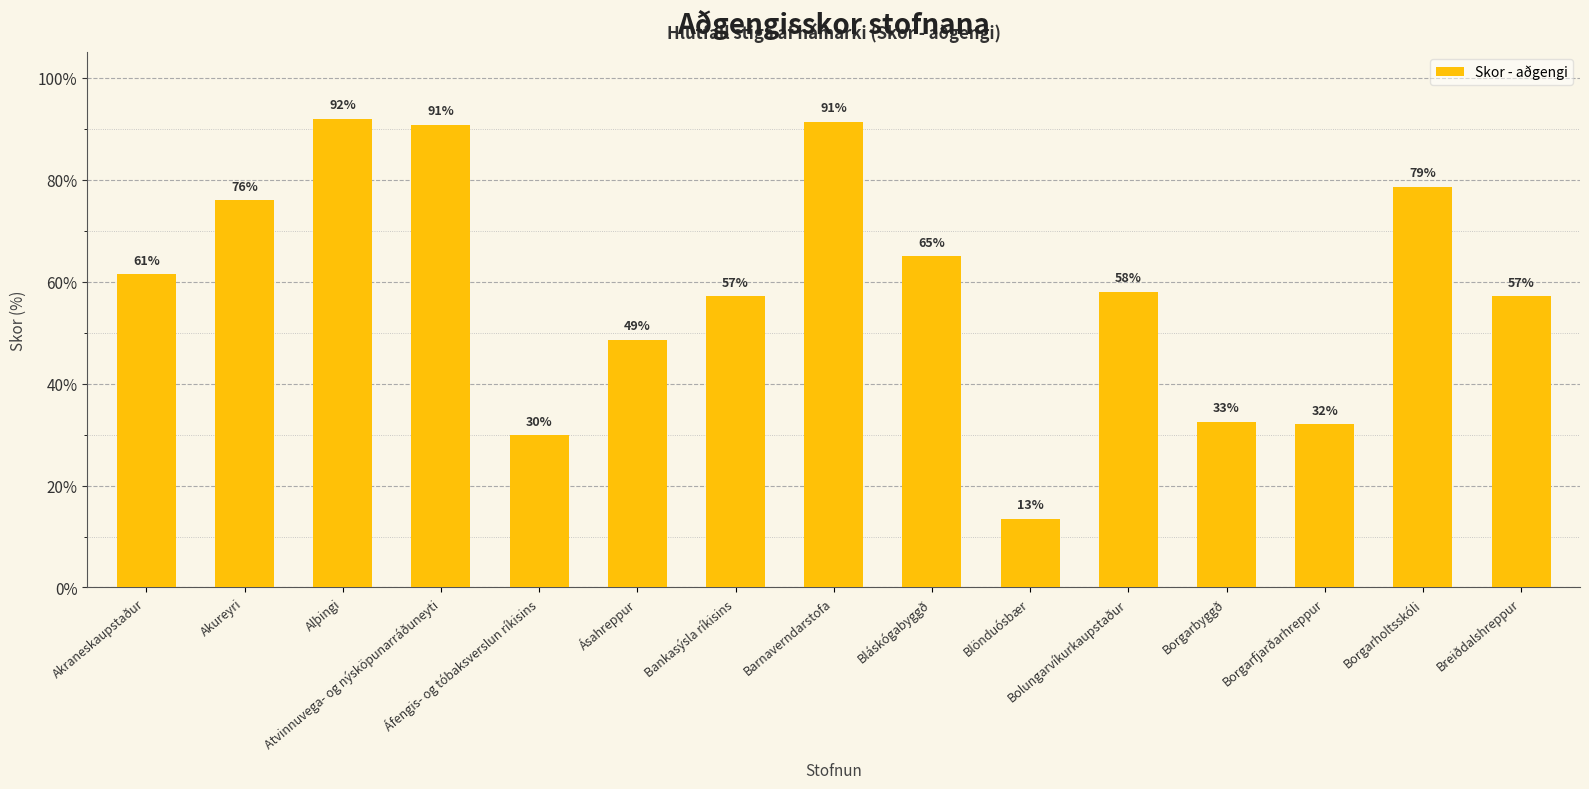

Are the bars grouped side by side (vs. stacked)?

No